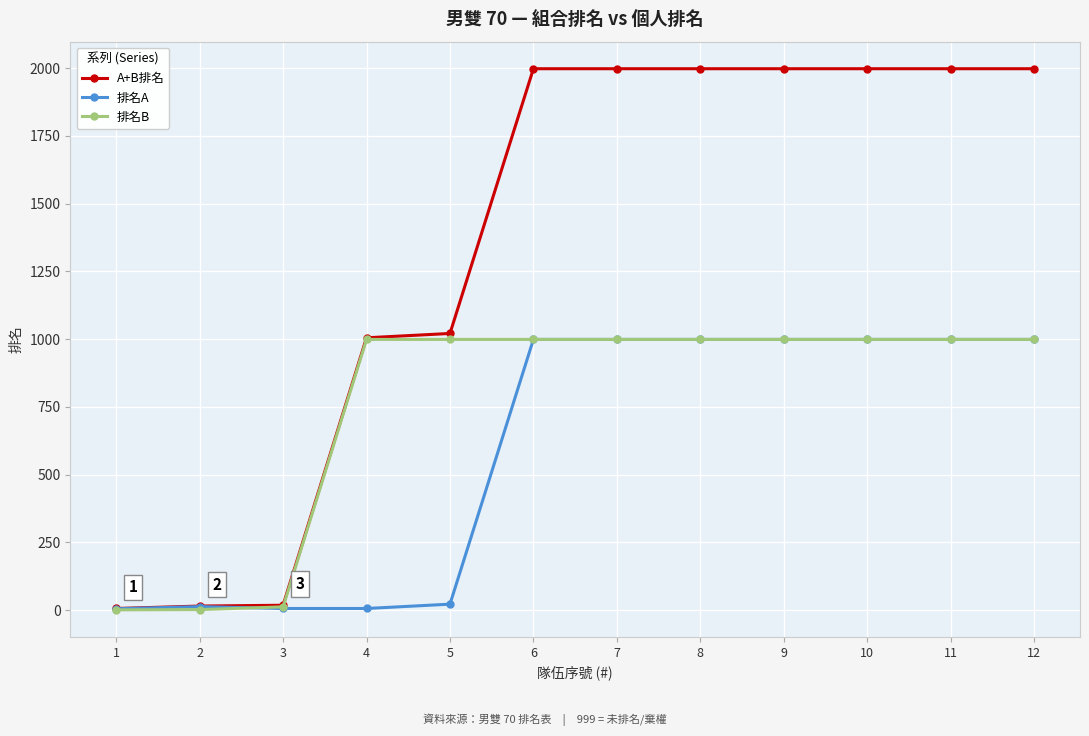

What is the difference between the maximum and minimum values in the 排名B series?

998